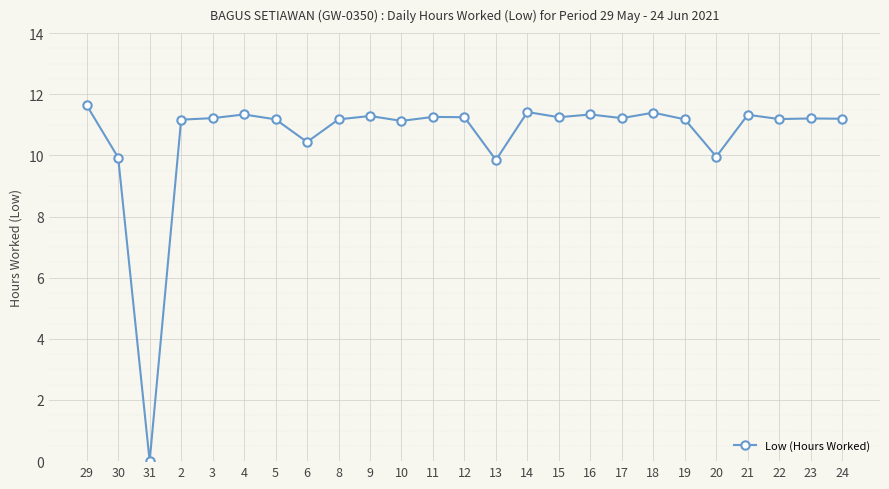

The value at 30 is 5.2. True or false?

False